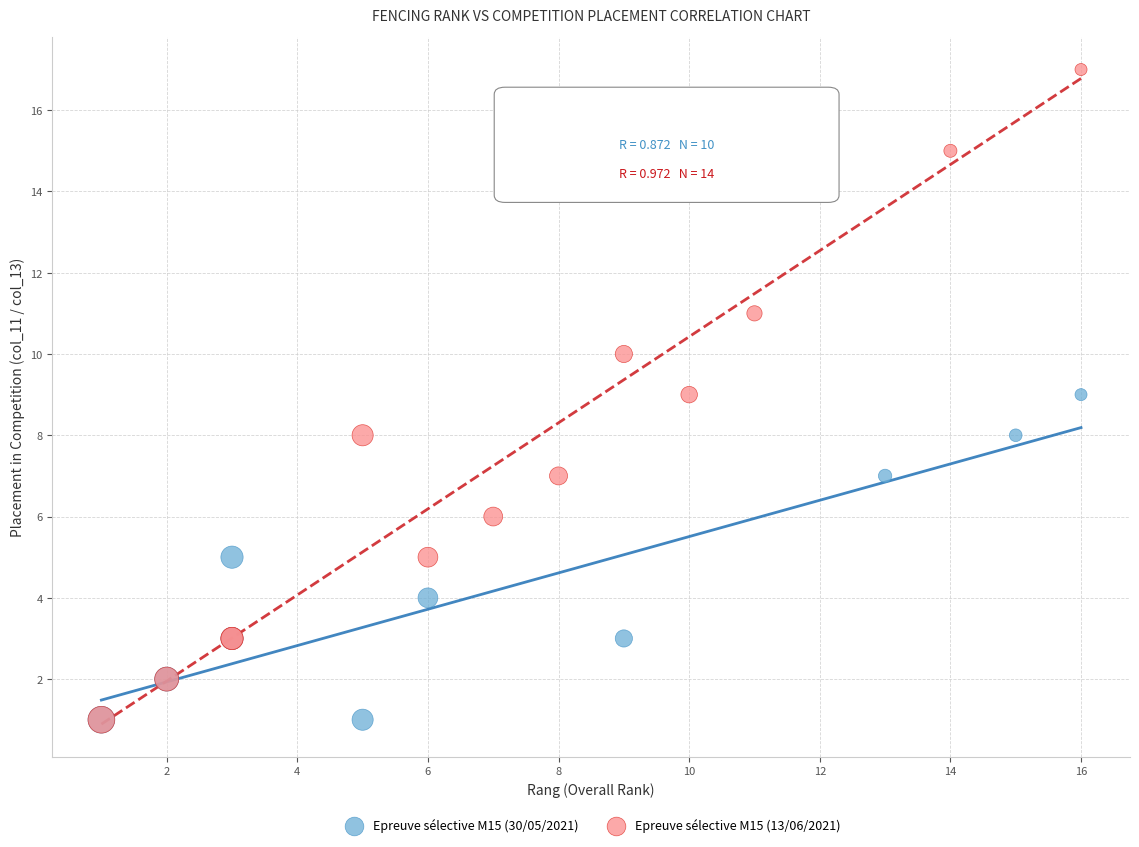

Which series contains the highest Y value?

Epreuve sélective M15 (13/06/2021)